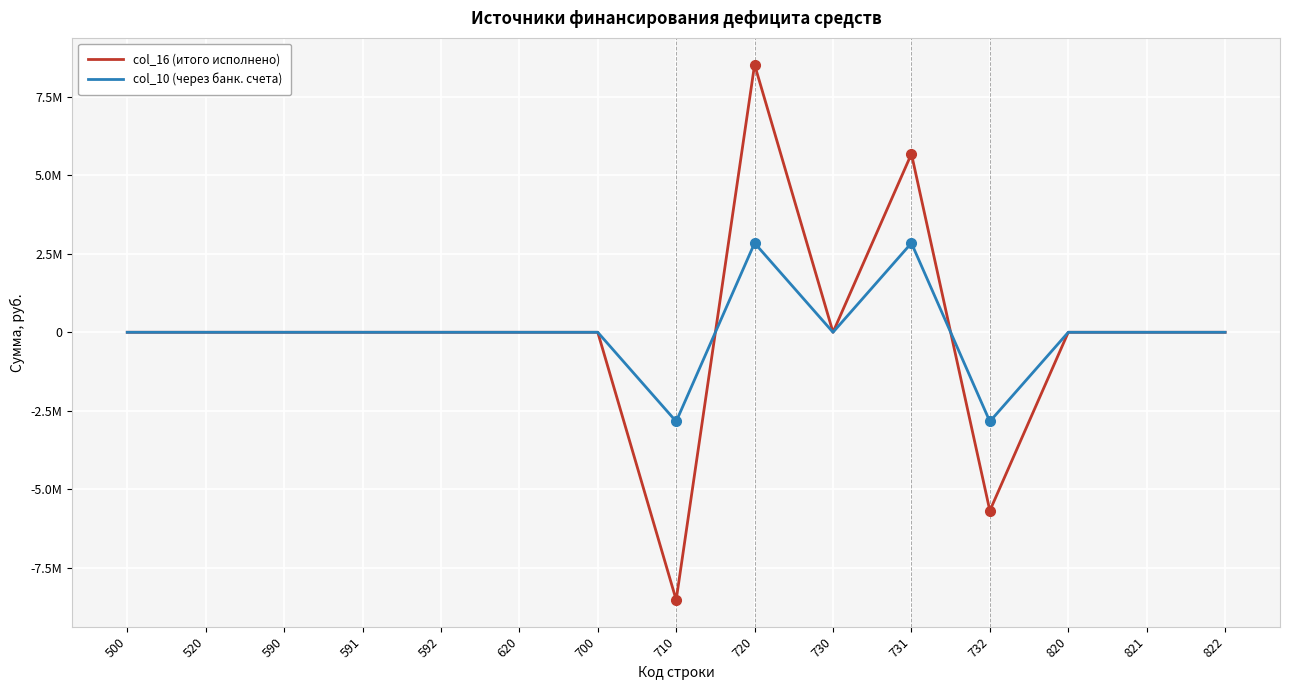

At how many categories does at least one series exceed 2343760?

2